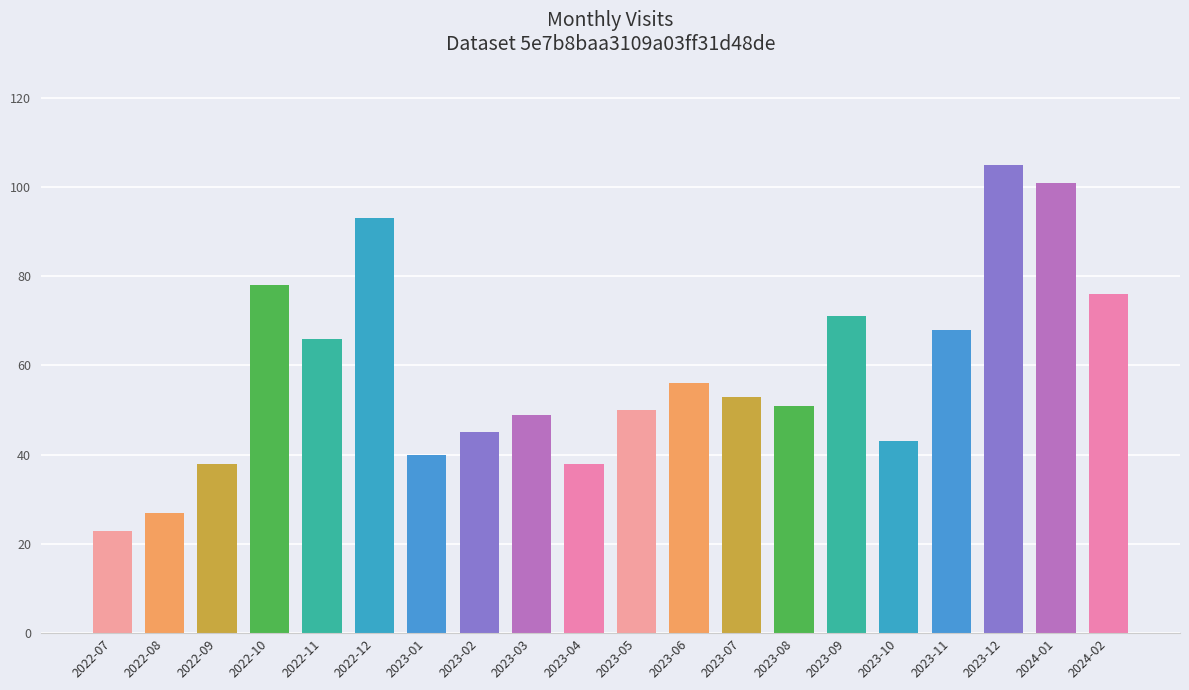

What is the label of the 7th bar from the left?

2023-01